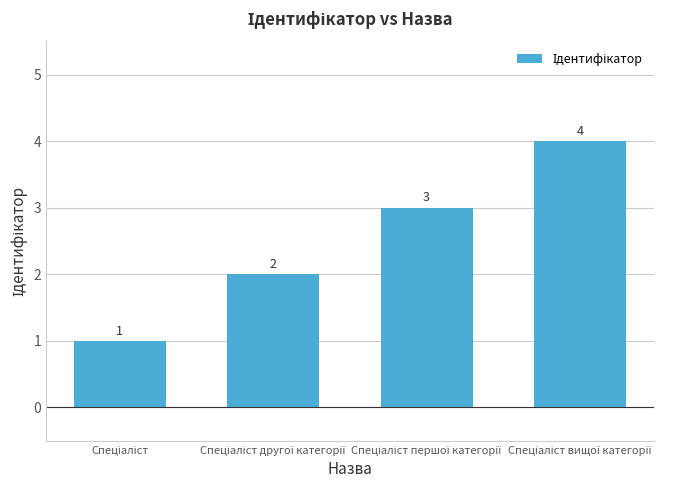

What is the sum of all values?

10